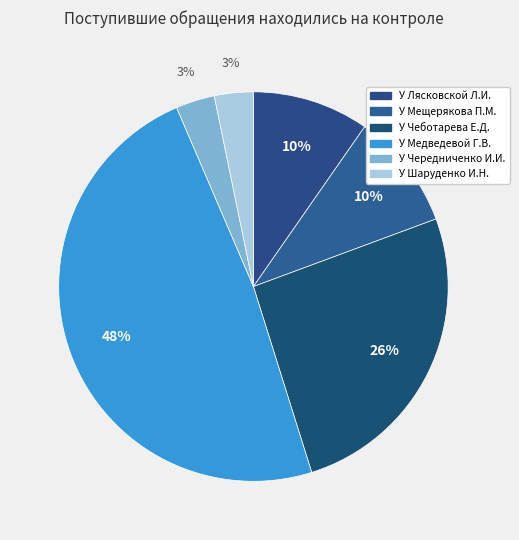

Is there a majority slice in this chart?

No